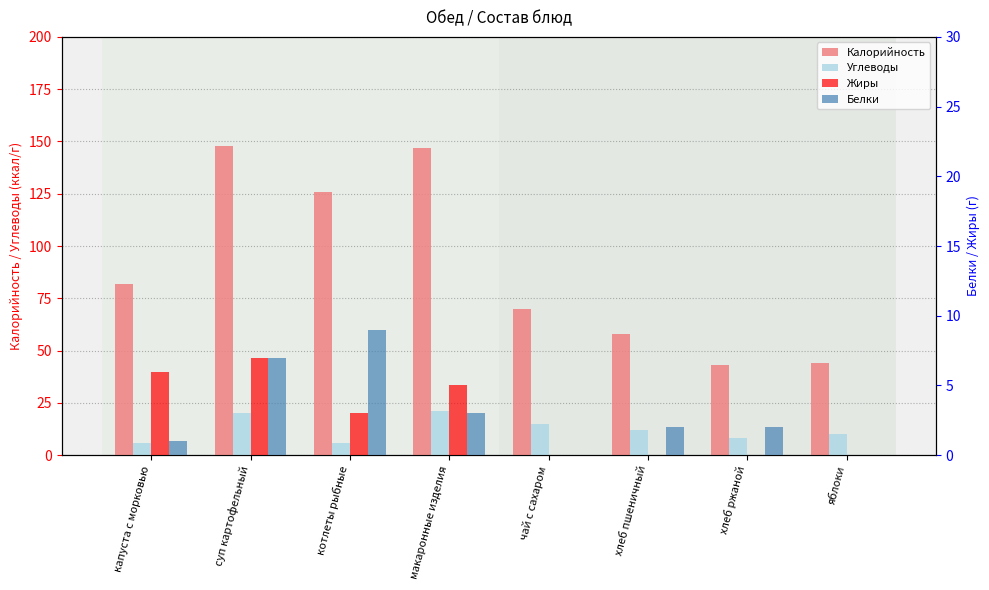

At яблоки, list the series in order from smallest to largest.

Жиры, Белки, Углеводы, Калорийность